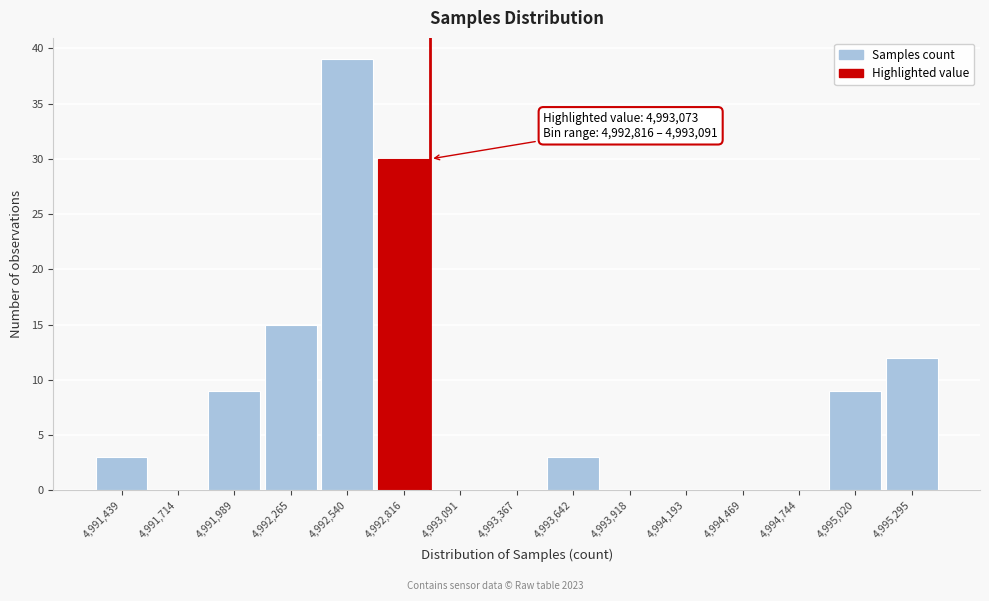

Reading left to right, extract all data points from this chart.

4,991,439=3	4,991,714=0	4,991,989=9	4,992,265=15	4,992,540=39	4,992,816=30	4,993,091=0	4,993,367=0	4,993,642=3	4,993,918=0	4,994,193=0	4,994,469=0	4,994,744=0	4,995,020=9	4,995,295=12